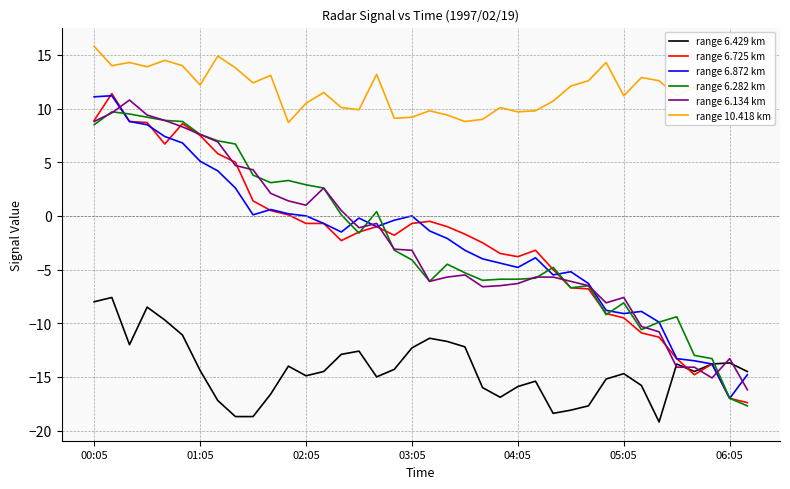

Which series has the largest total across all categories?

range 10.418 km